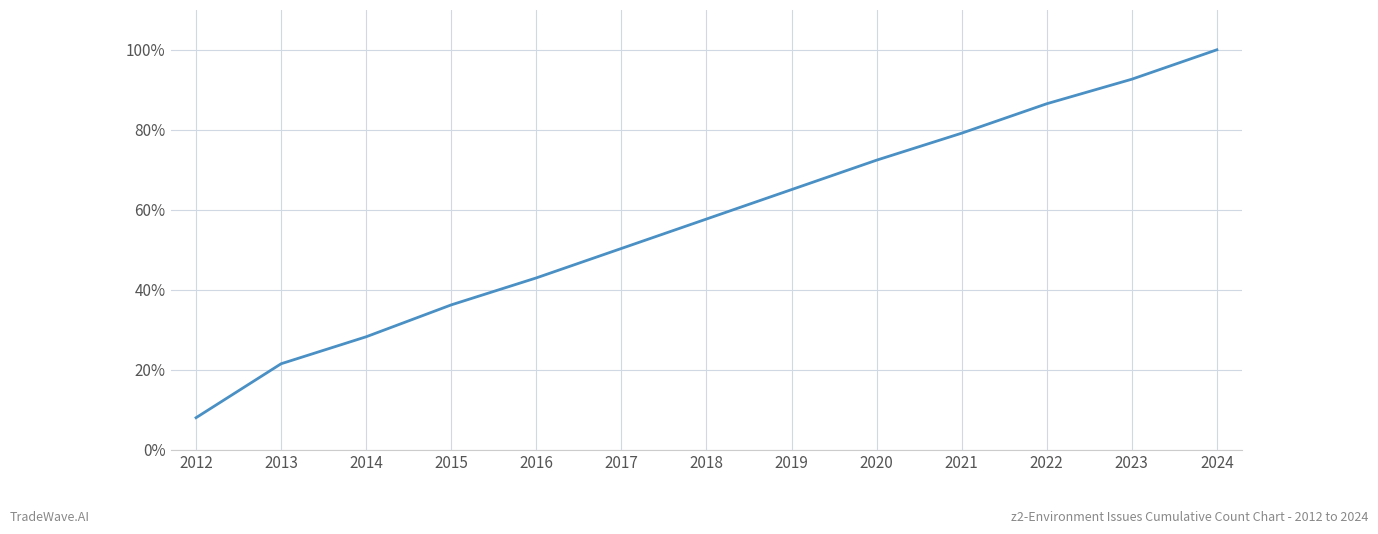

Count the number of values greater than 57.

7